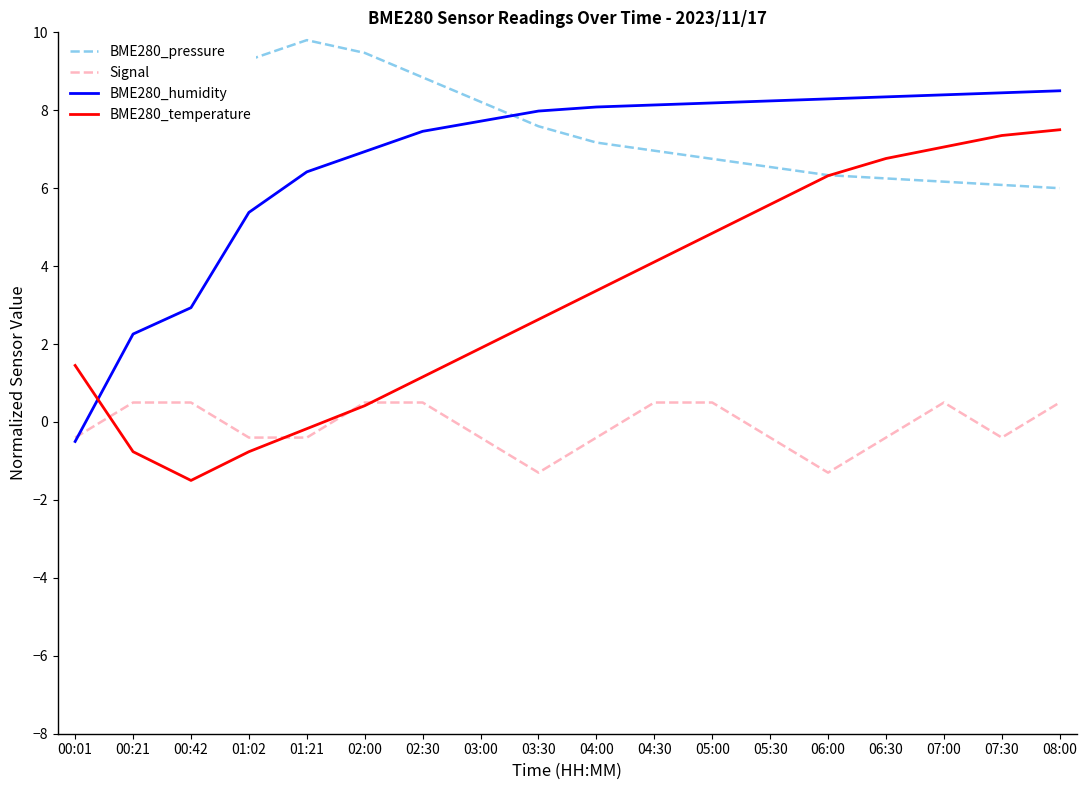

What position from the left is 05:30?

13